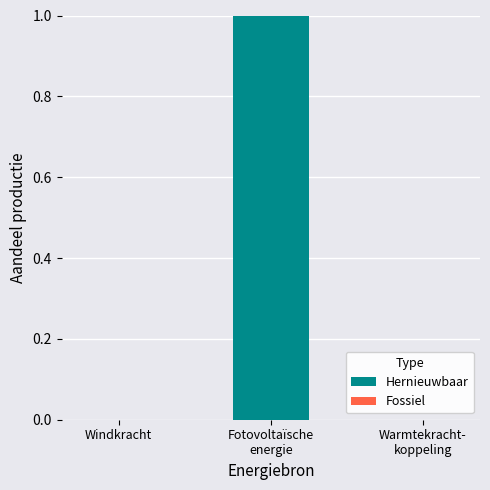

Is it true that the value at Windkracht is 1?

False